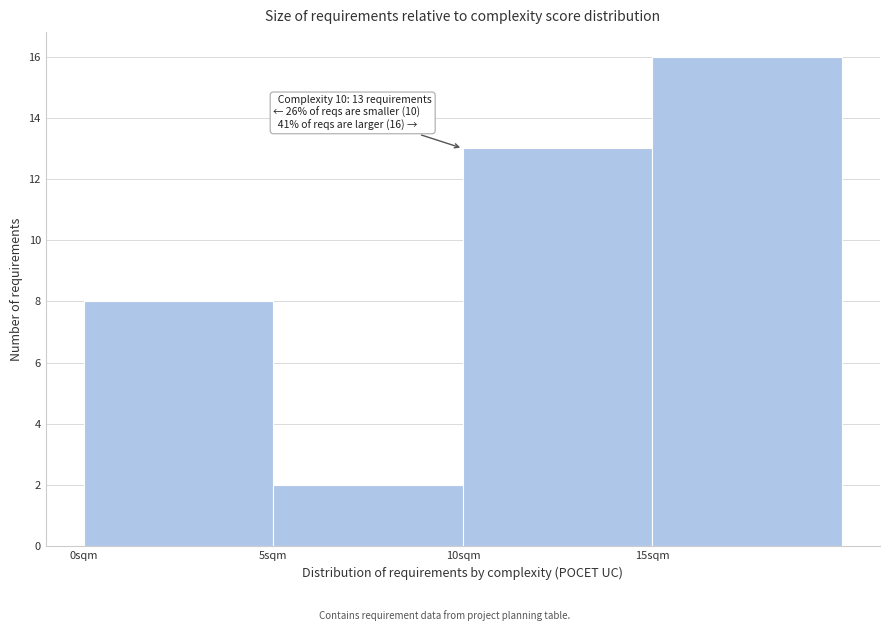

Reading left to right, what are all the values shown in this chart?

8	2	13	16